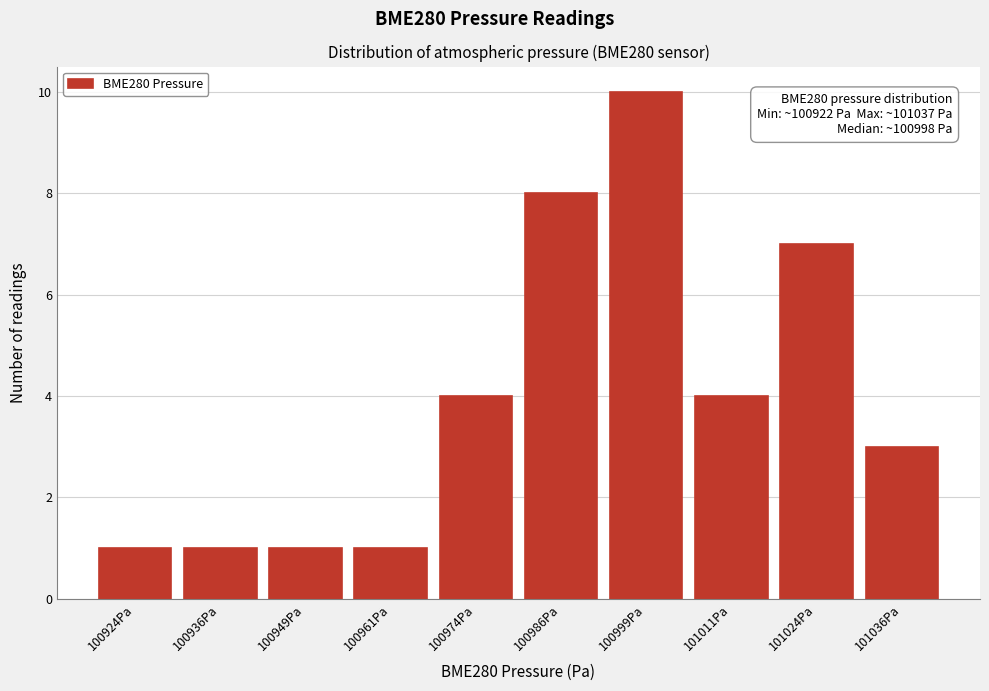

Reading left to right, list all the values displayed in this chart.

1	1	1	1	4	8	10	4	7	3